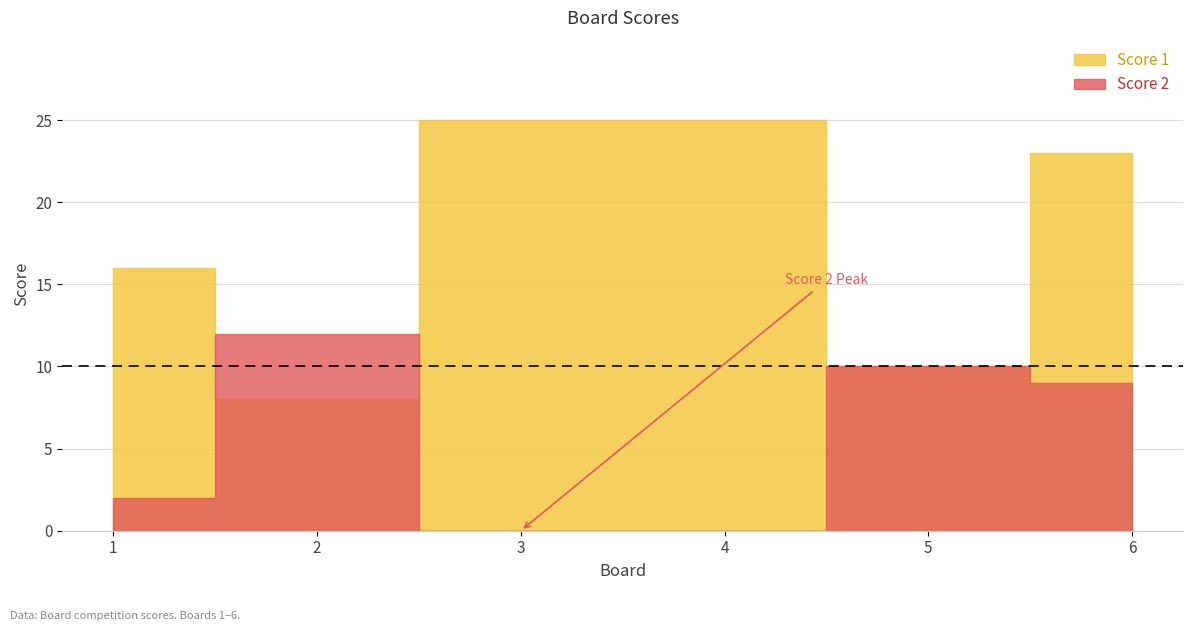

How many positive values does the Score 2 series have?

4